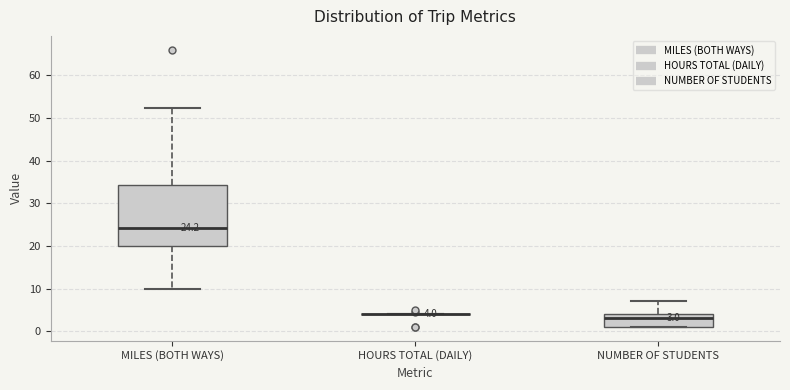

Which box is the tallest, from its lower edge to its upper edge?

MILES (BOTH WAYS)